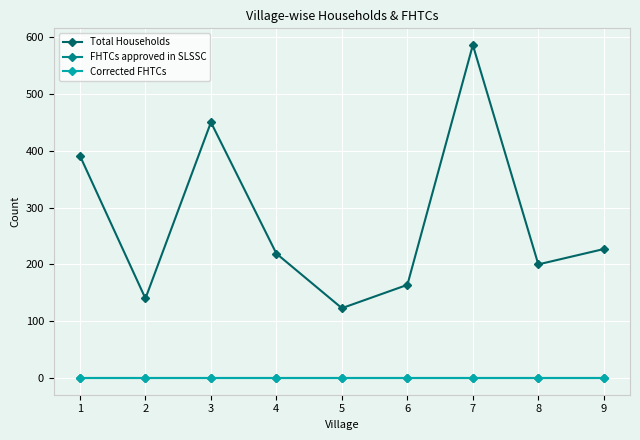

Reading left to right, transcribe all the data shown in this chart.

Total Households: 1=391	2=140	3=450	4=219	5=123	6=164	7=586	8=200	9=227
FHTCs approved in SLSSC: 1=0	2=0	3=0	4=0	5=0	6=0	7=0	8=0	9=0
Corrected FHTCs: 1=0	2=0	3=0	4=0	5=0	6=0	7=0	8=0	9=0